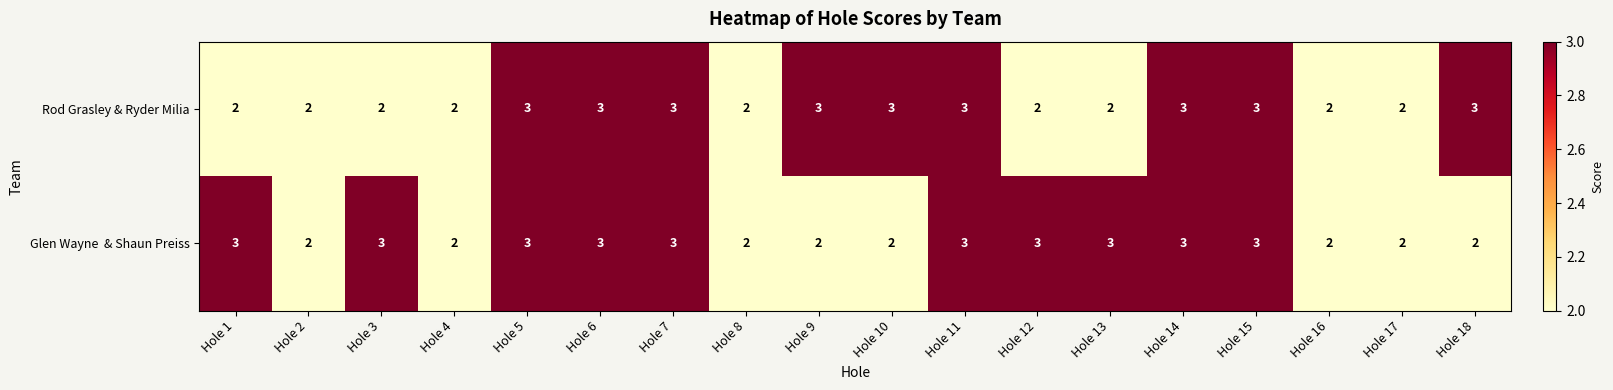

Count the number of categories in the chart.

18